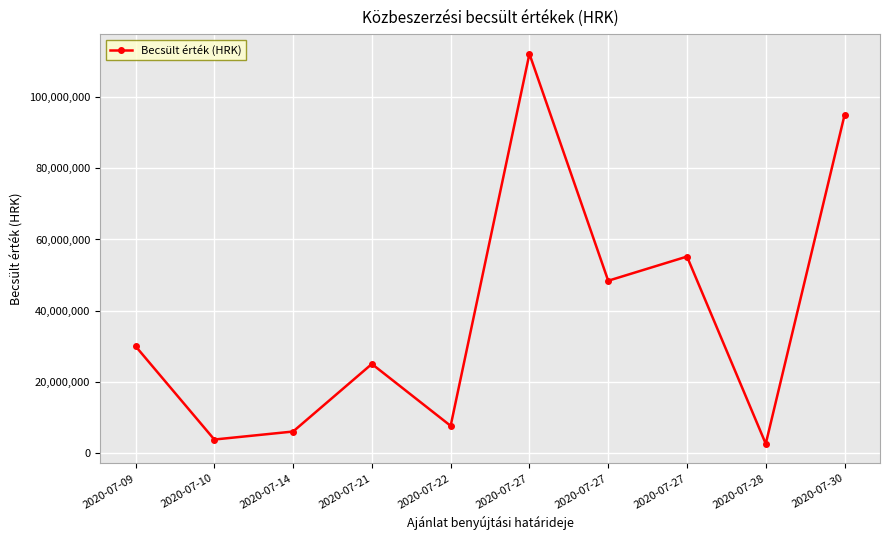

Reading left to right, list all the values displayed in this chart.

2020-07-09=30000000	2020-07-10=3750000	2020-07-14=6000000	2020-07-21=25000000	2020-07-22=7600000	2020-07-27=112195900	2020-07-27=48400000	2020-07-27=55200000	2020-07-28=2550000	2020-07-30=95000000